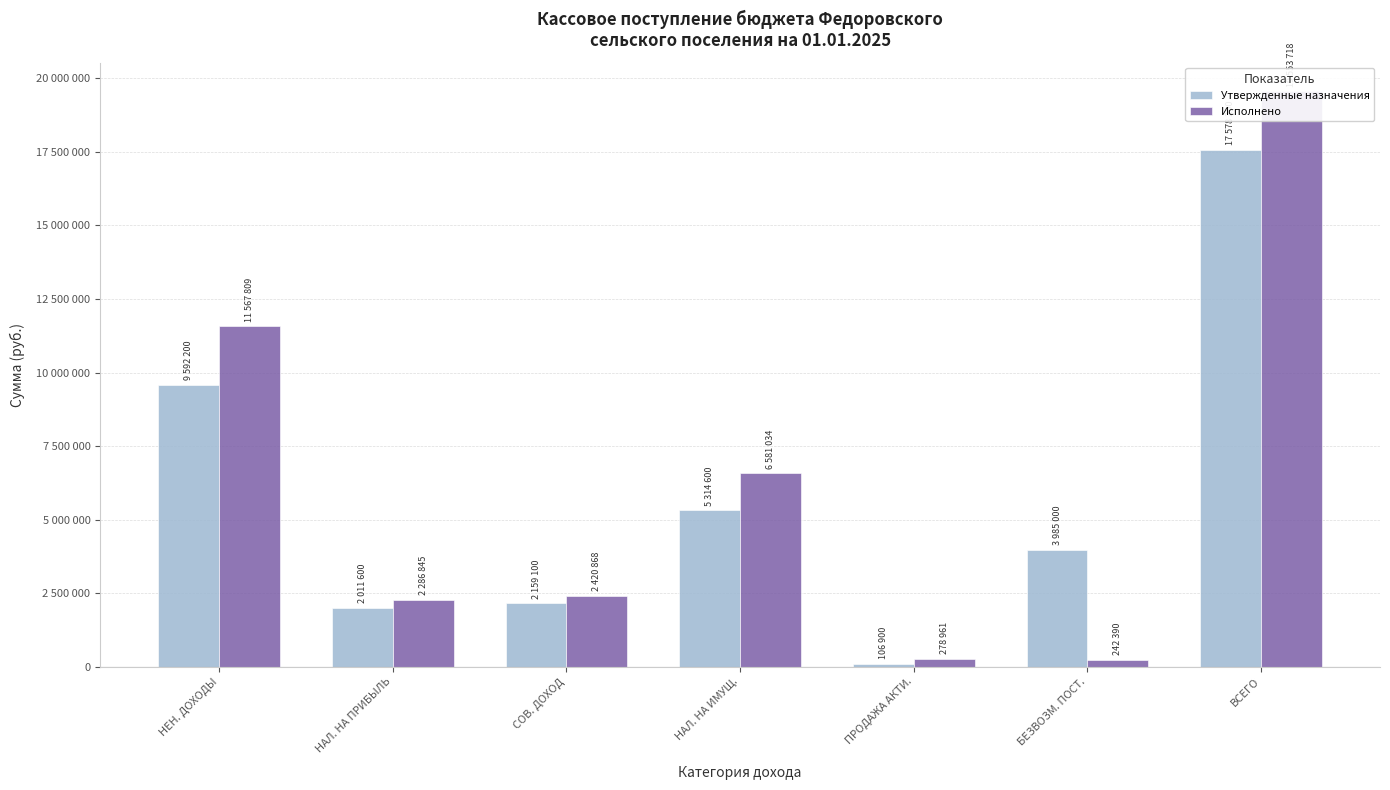

Which series has the largest total across all categories?

Исполнено